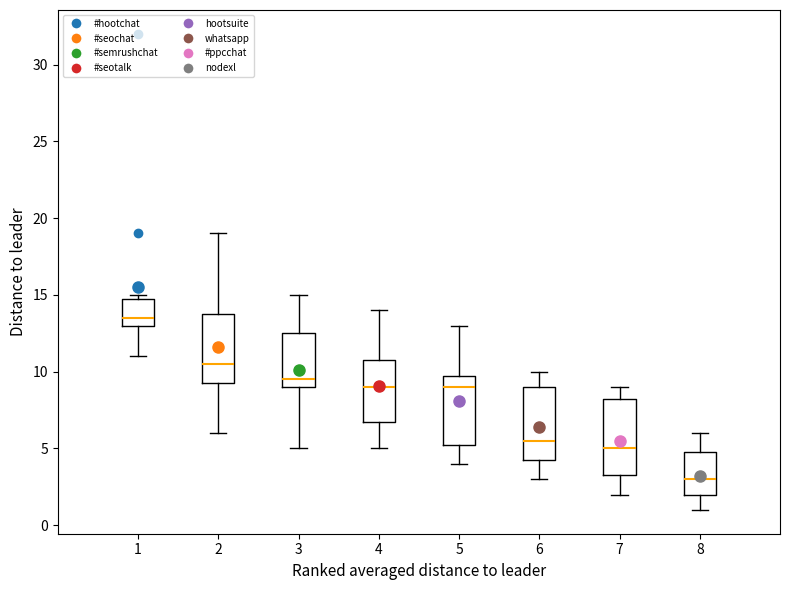

Reading left to right, read every box against the y-axis: the position of its median line, the range the box covers, and the ends of its whiskers. The values are not printed on the chart, so give them approximately, as read against the axis.

1: median 13.5, box 13.0 to 15.0, whiskers 11.0 to 15.0 (just above the box's upper edge)
2: median 10.5, box 9.5 to 14.0, whiskers 6.0 to 19.0
3: median 9.5, box 9.0 to 12.5, whiskers 5.0 to 15.0
4: median 9.0, box 7.0 to 11.0, whiskers 5.0 to 14.0
5: median 9.0, box 5.5 to 10.0, whiskers 4.0 to 13.0
6: median 5.5, box 4.5 to 9.0, whiskers 3.0 to 10.0
7: median 5.0, box 3.5 to 8.5, whiskers 2.0 to 9.0
8: median 3.0, box 2.0 to 5.0, whiskers 1.0 to 6.0